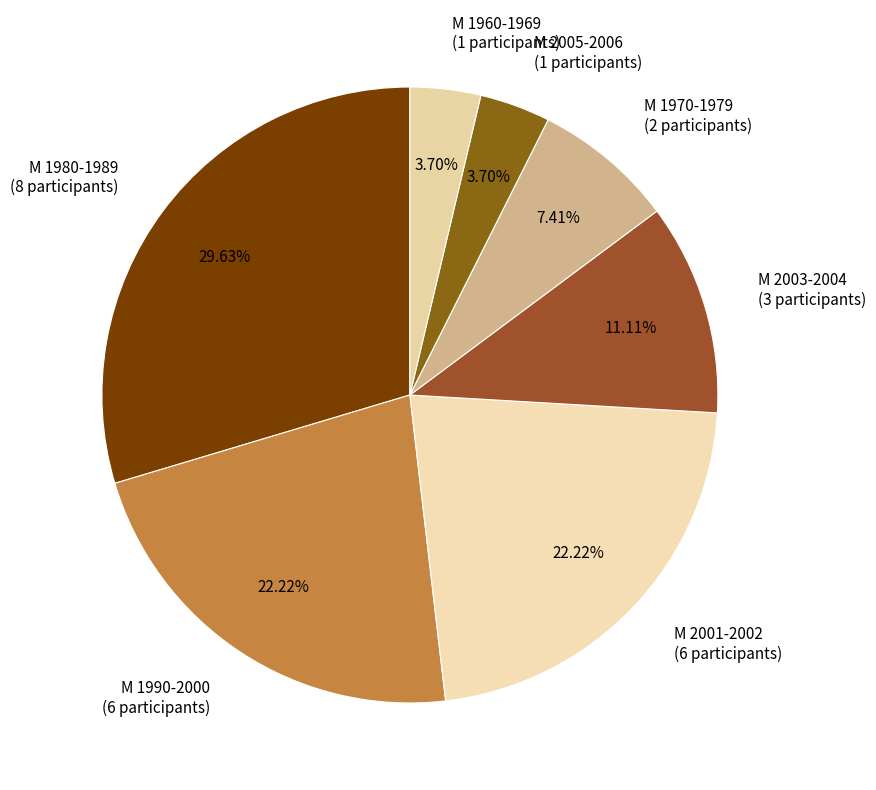

Is there any slice that represents more than half of the pie?

No